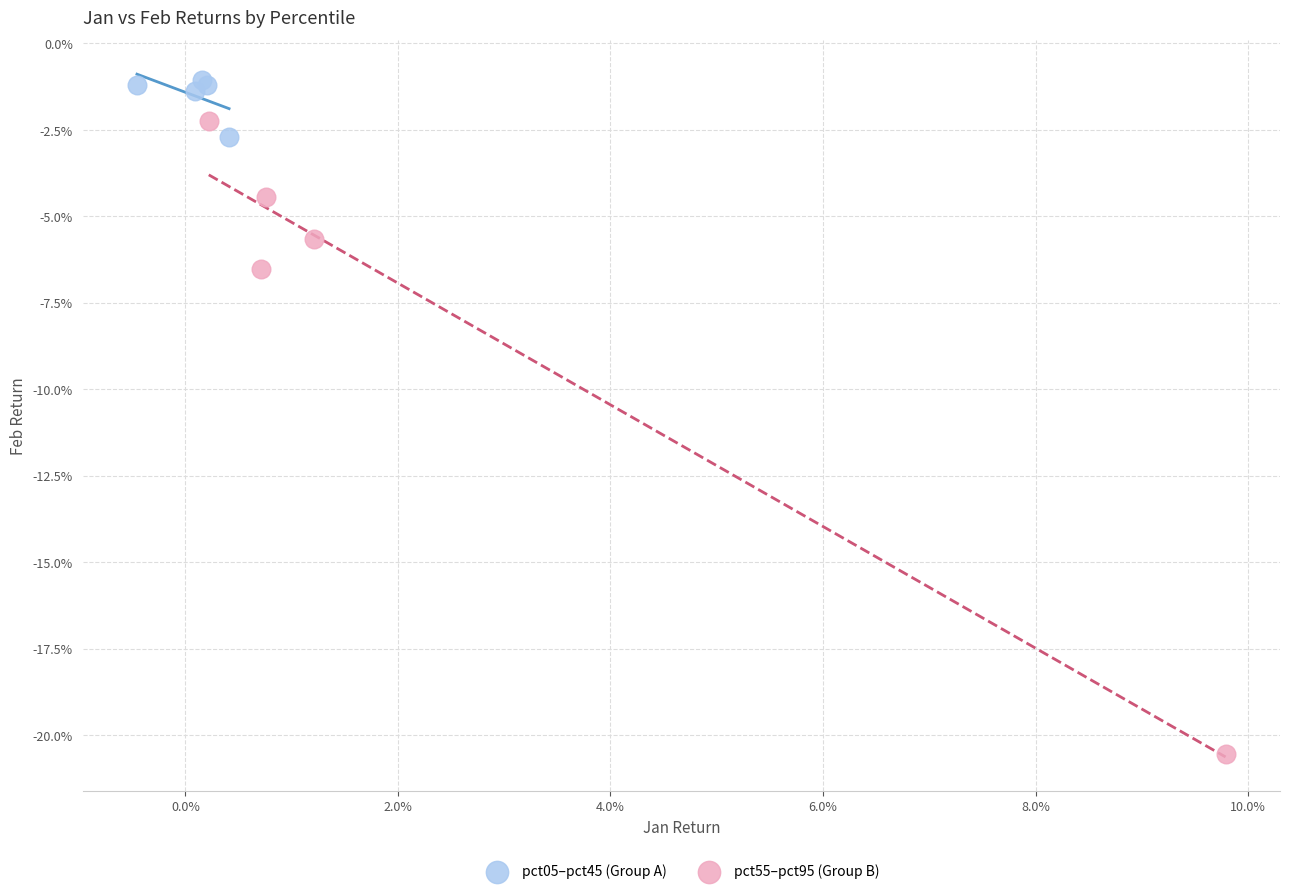

What are all the series names shown in the legend?

pct05–pct45 (Group A), pct55–pct95 (Group B)